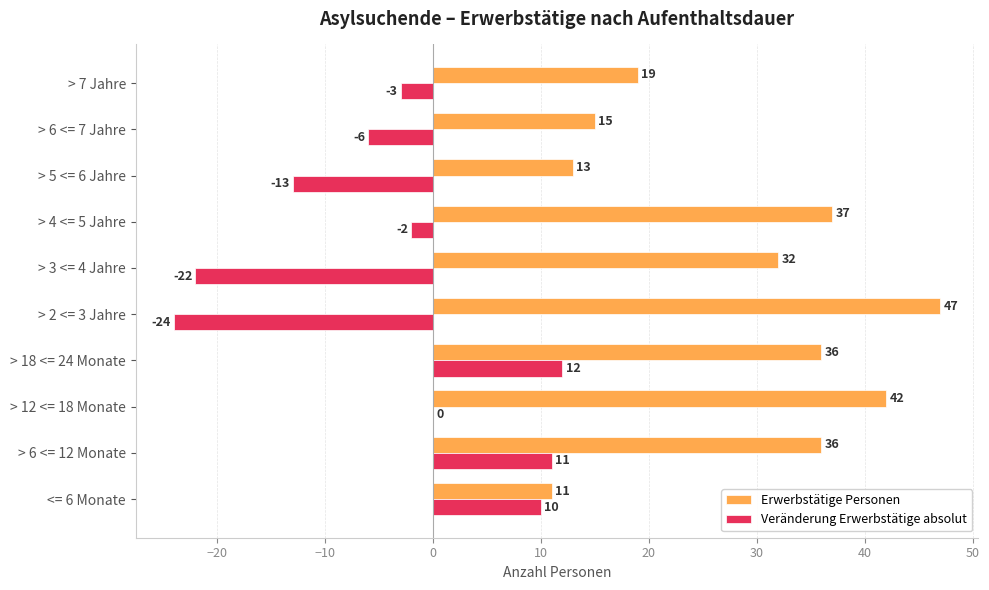

What is the sum of the Veränderung Erwerbstätige absolut values at > 5 <= 6 Jahre and > 12 <= 18 Monate?

-13